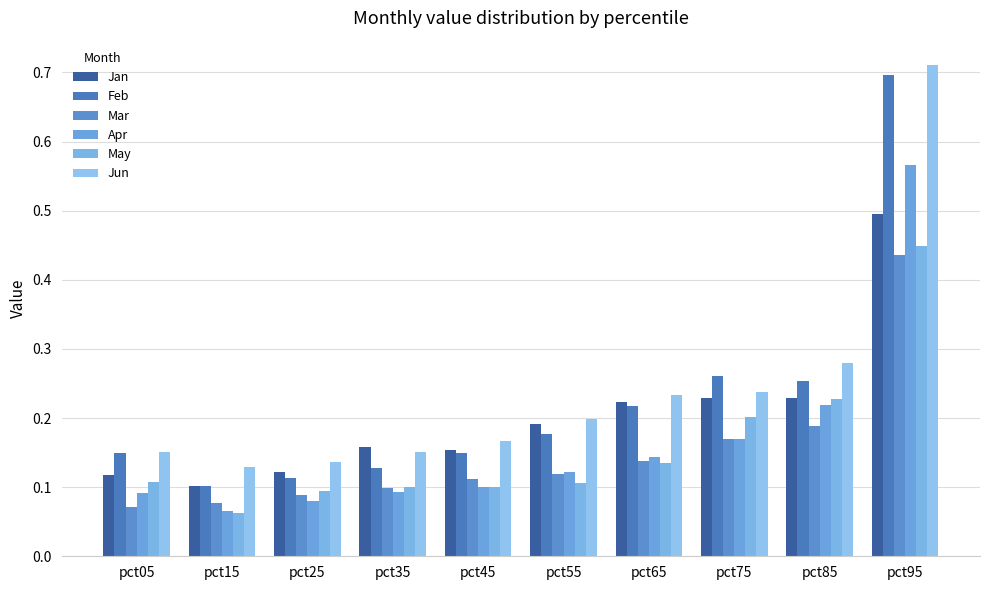

Which label corresponds to the largest value in the chart?

pct95